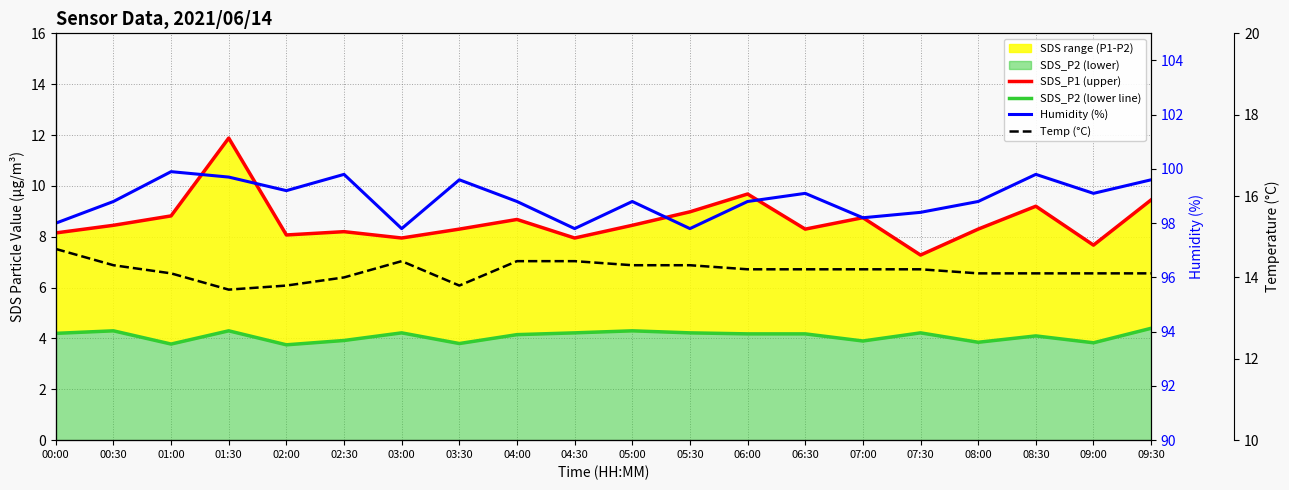

Where does the SDS_P2 (lower line) series first go above 4?

00:00